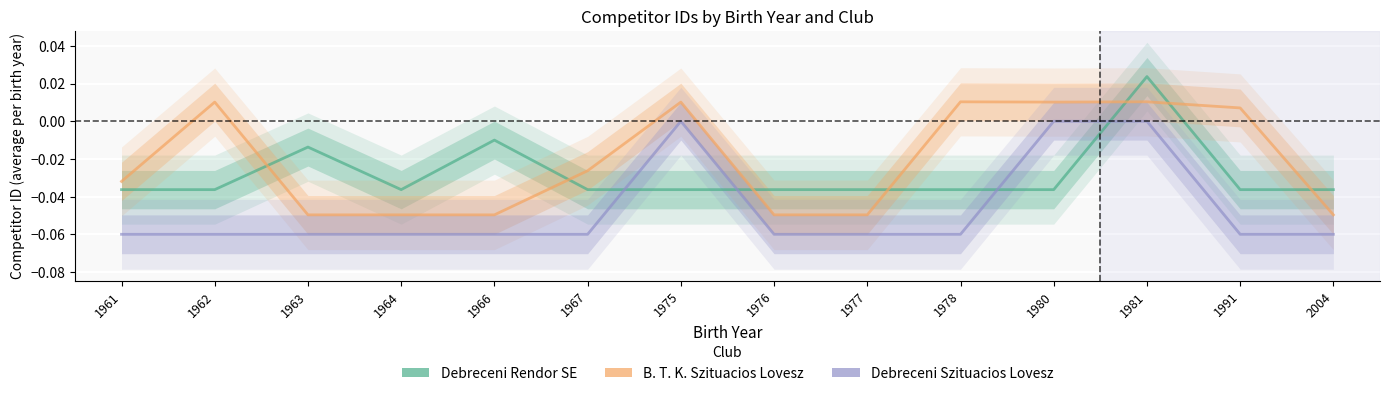

What are all the series names shown in the legend?

Debreceni Rendor SE, B. T. K. Szituacios Lovesz, Debreceni Szituacios Lovesz